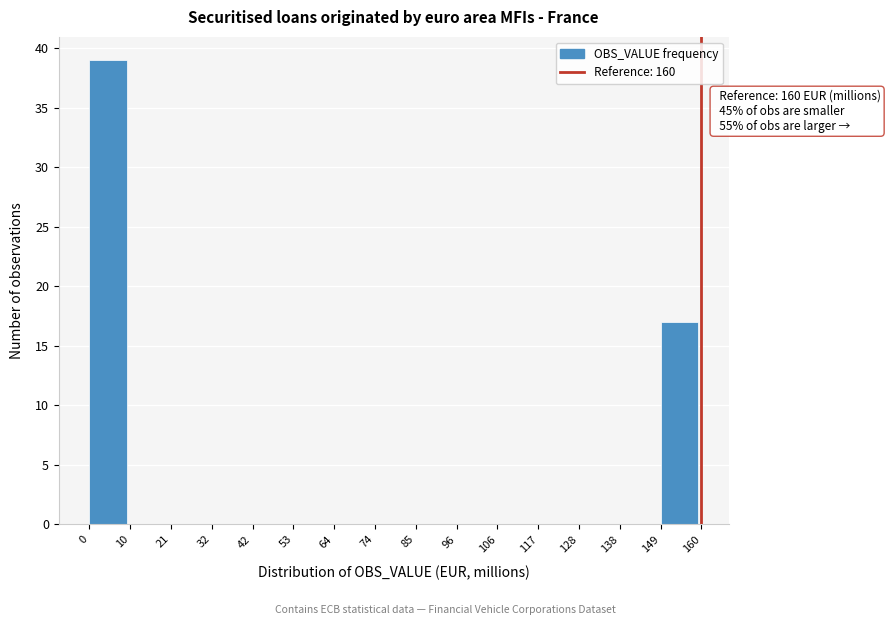

Over which range of the x-axis is the bar tallest?

0 to 10